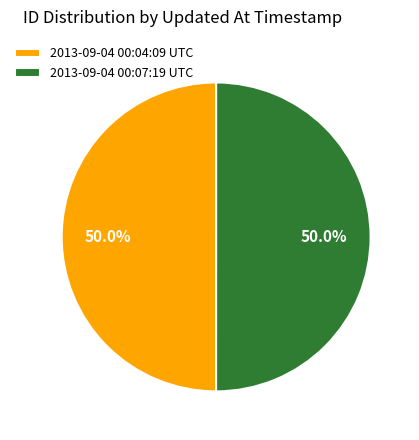

Combined, do 2013-09-04 00:07:19 UTC and 2013-09-04 00:04:09 UTC account for over 50%?

Yes